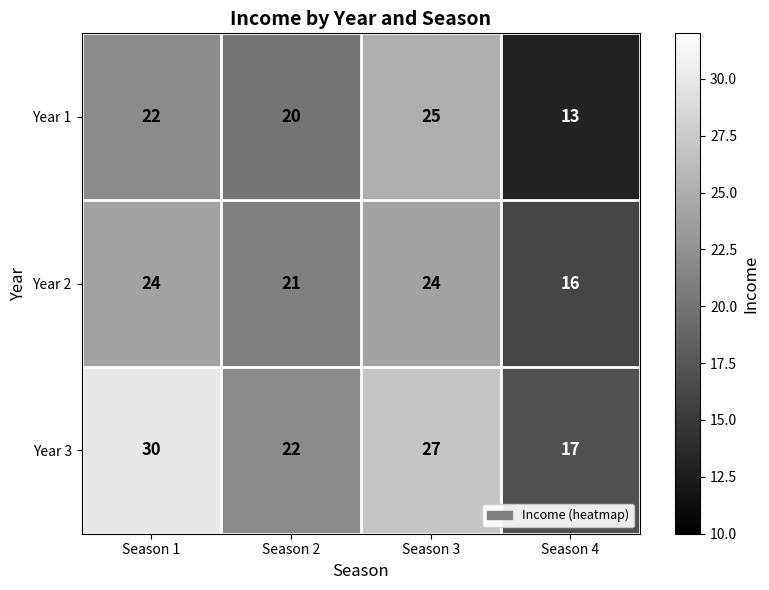

True or false: Year 1 has a value of 22 at Season 4.

False